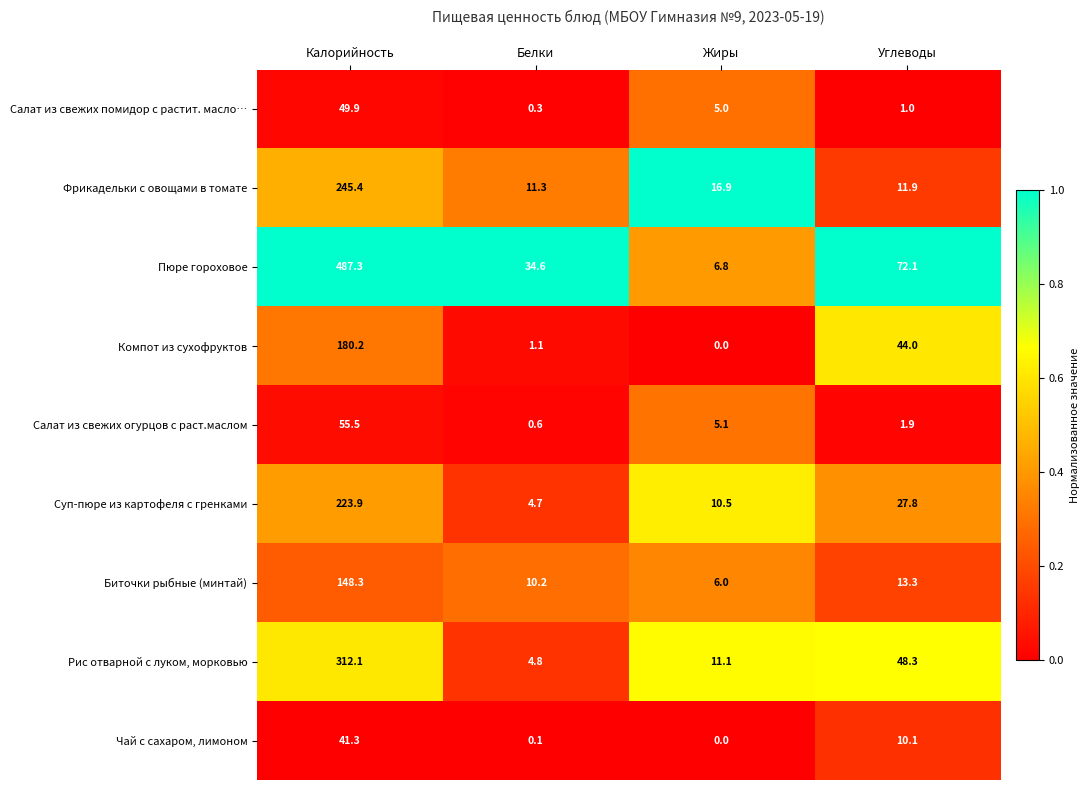

How many series are shown in this chart?

9